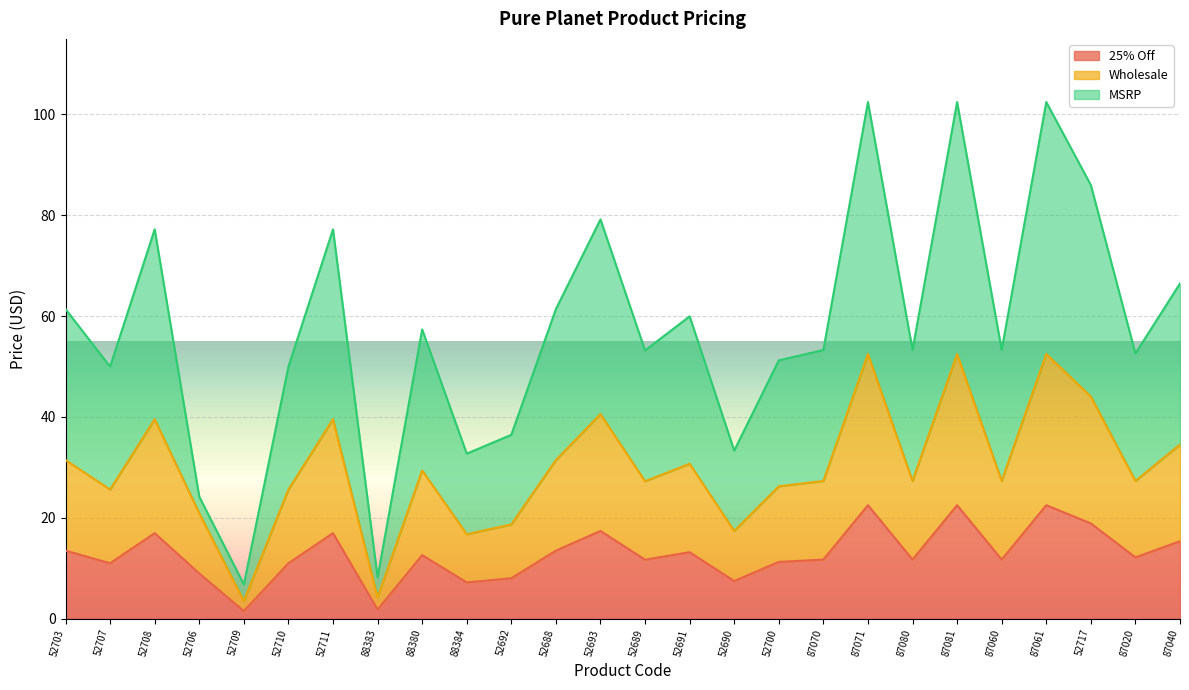

Is the value of 25% Off at 52707 greater than the value of MSRP at 52707?

No